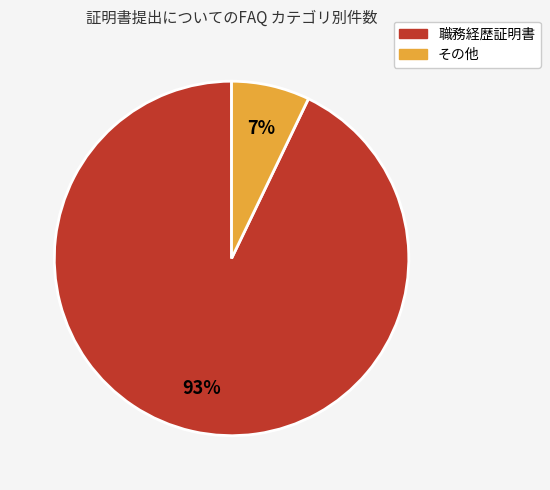

How many slices are in this pie chart?

2